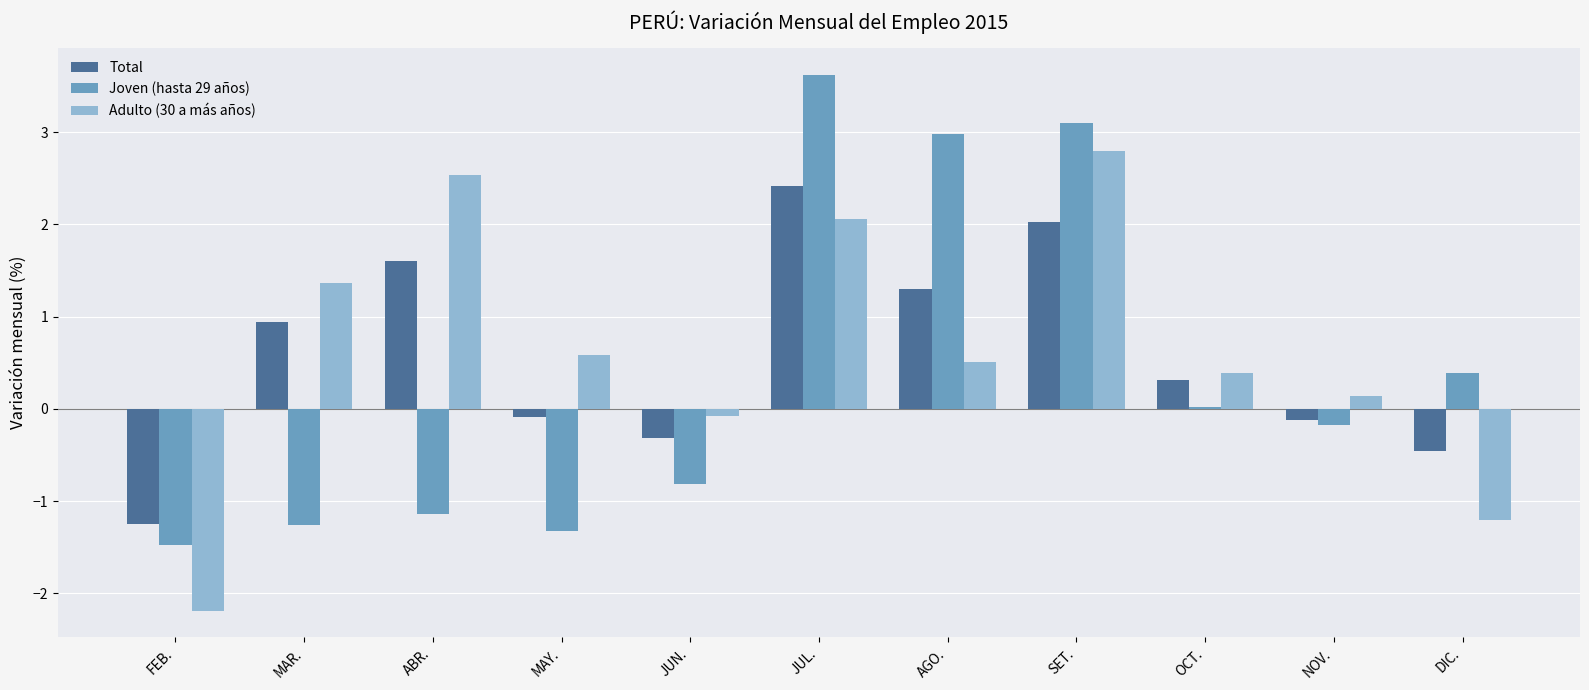

Which series has the widest spread of values?

Joven (hasta 29 años)